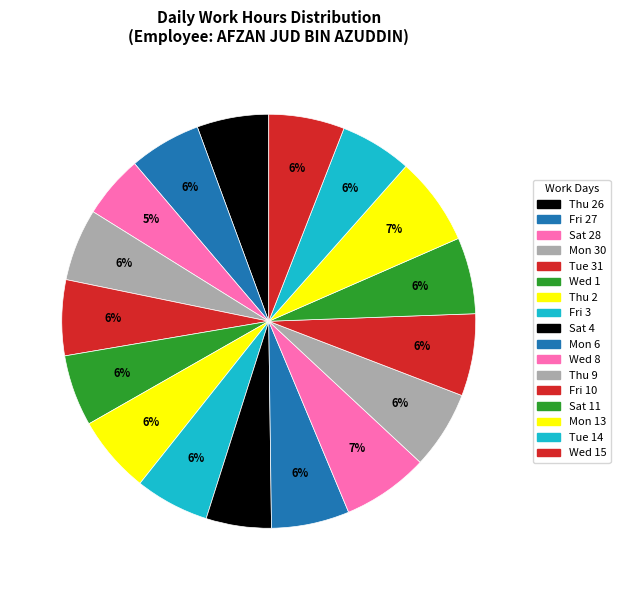

How many segments does this pie chart have?

17